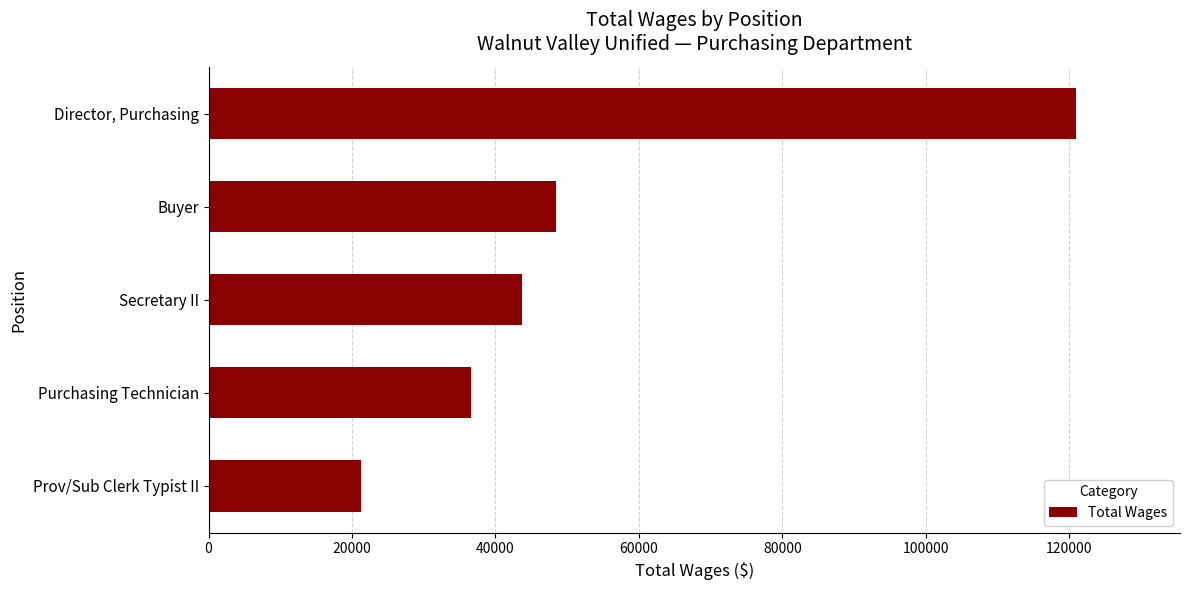

List the labels in order of value, smallest first.

Prov/Sub Clerk Typist II, Purchasing Technician, Secretary II, Buyer, Director, Purchasing